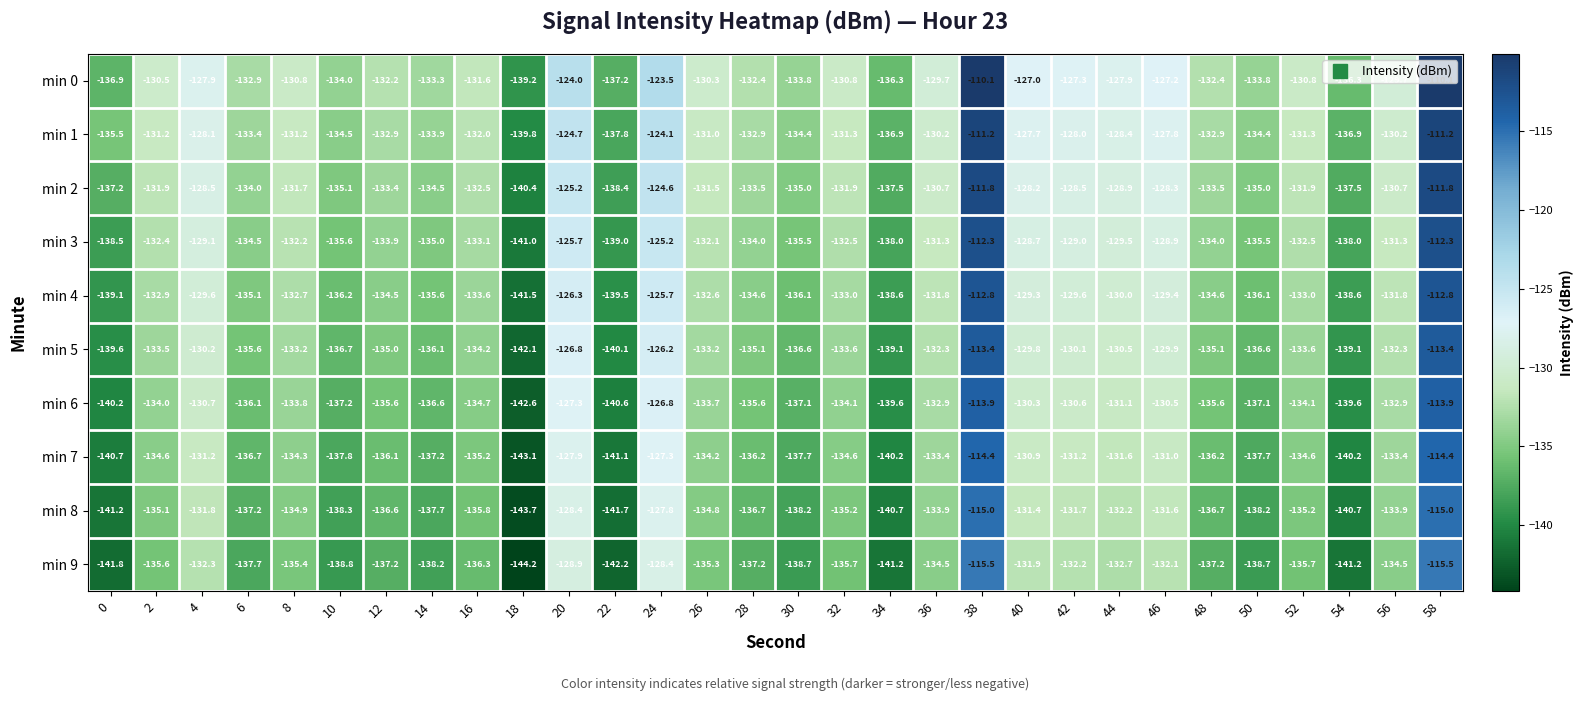

What is the lowest value of the min 0 series?

-139.2